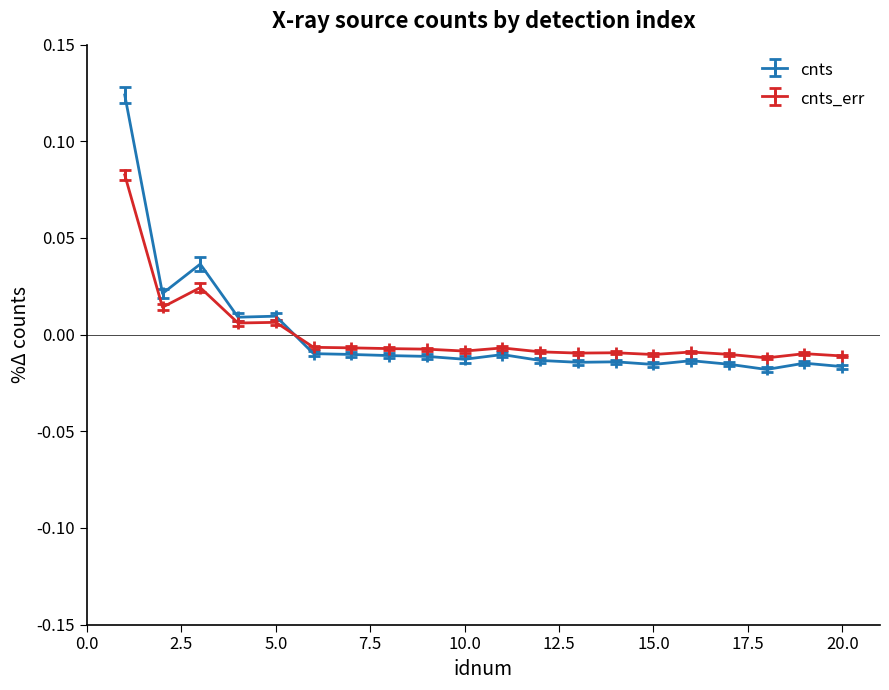

True or false: cnts_err has more than 0 interior local peaks.

True